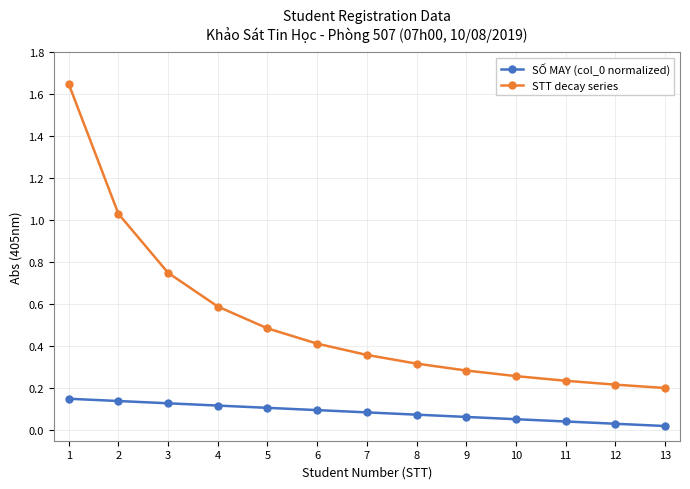

Is the value of STT decay series at 5 greater than the value of SỐ MAY (col_0 normalized) at 10?

Yes